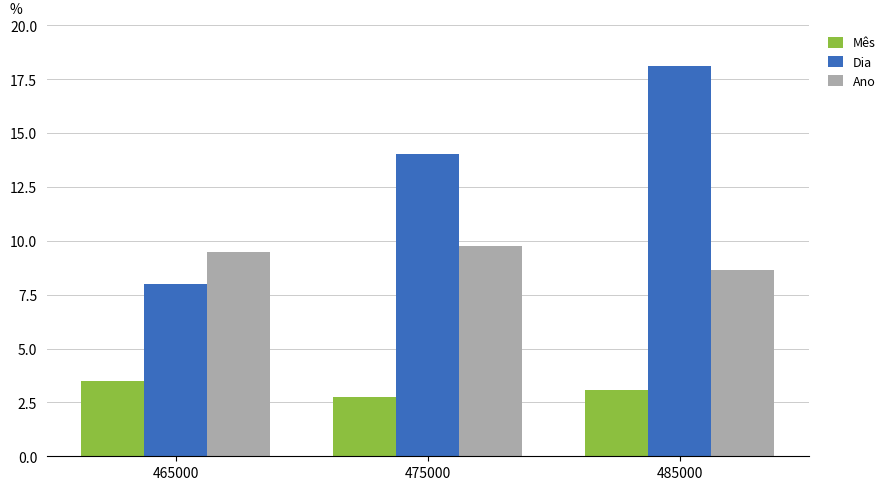

Which label corresponds to the largest value in the chart?

485000